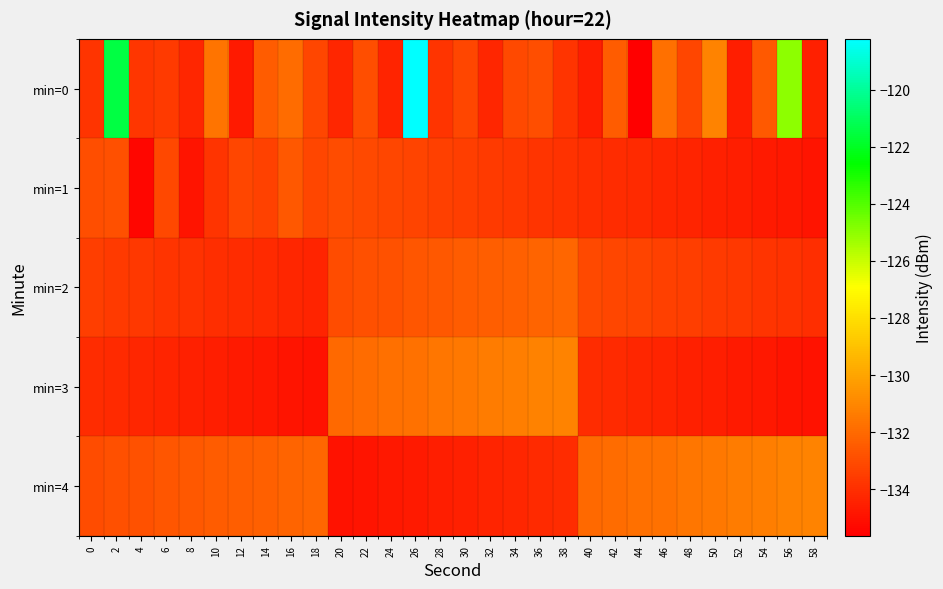

Rank the series at 4 from highest to lowest value.

min=4, min=2, min=0, min=3, min=1